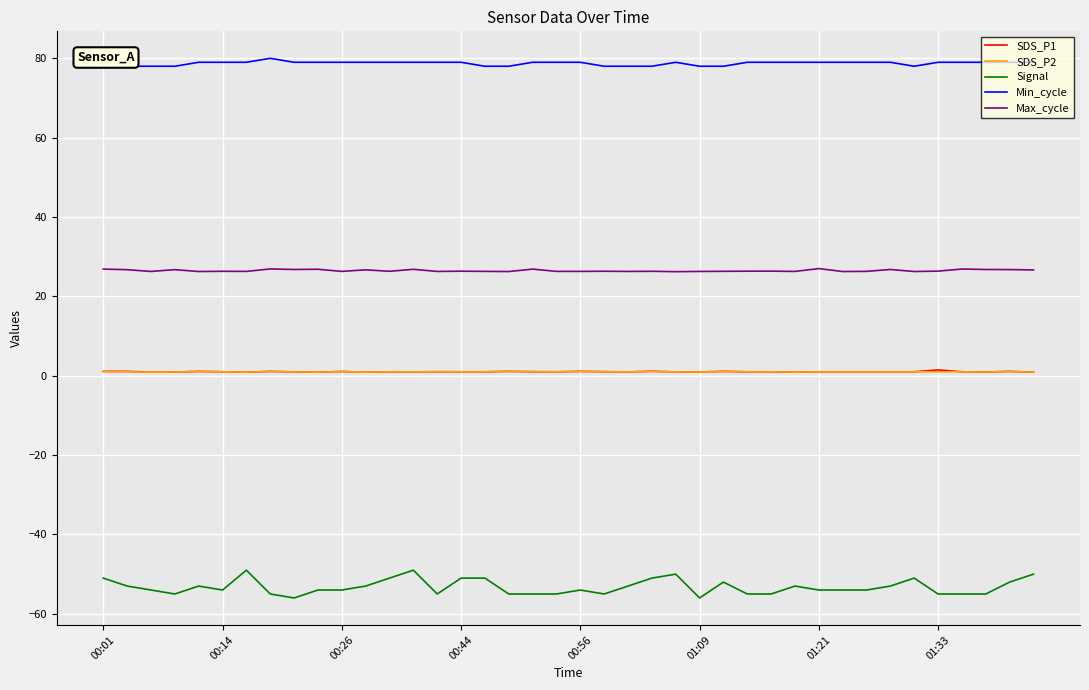

What is the sum of all Min_cycle values?

3149.0